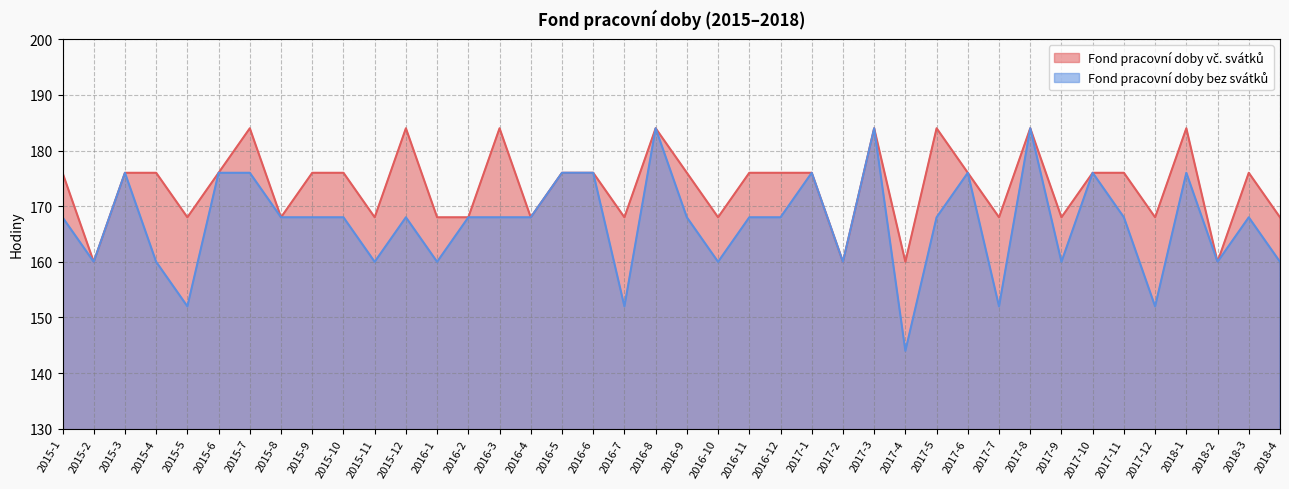

At which label is Fond pracovní doby vč. svátků closest to 172?

2015-1